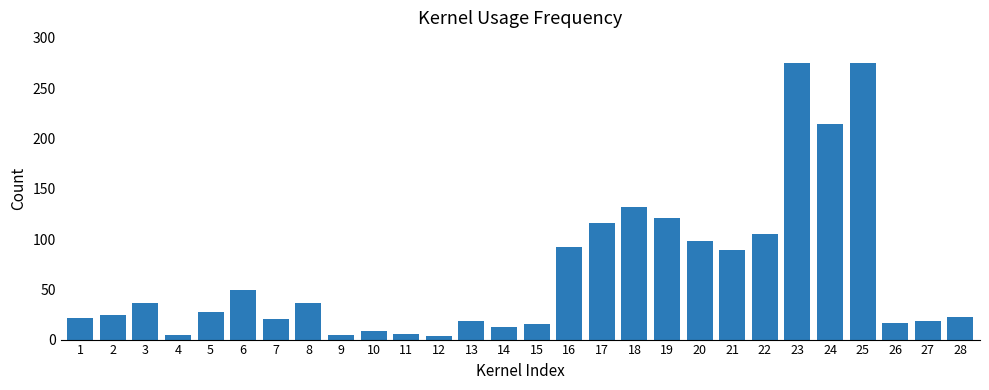

What is the sum of all values?

1861.6